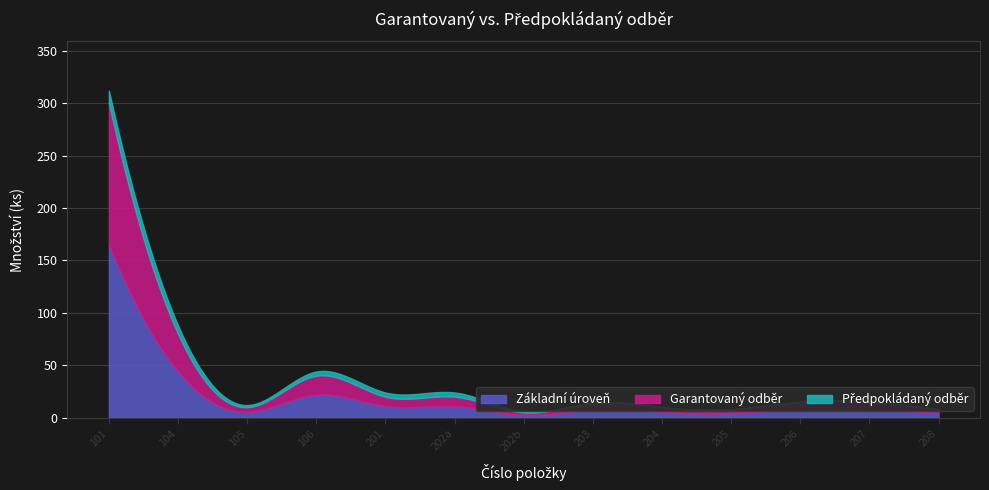

At which label is Garantovaný odběr closest to 152?

104